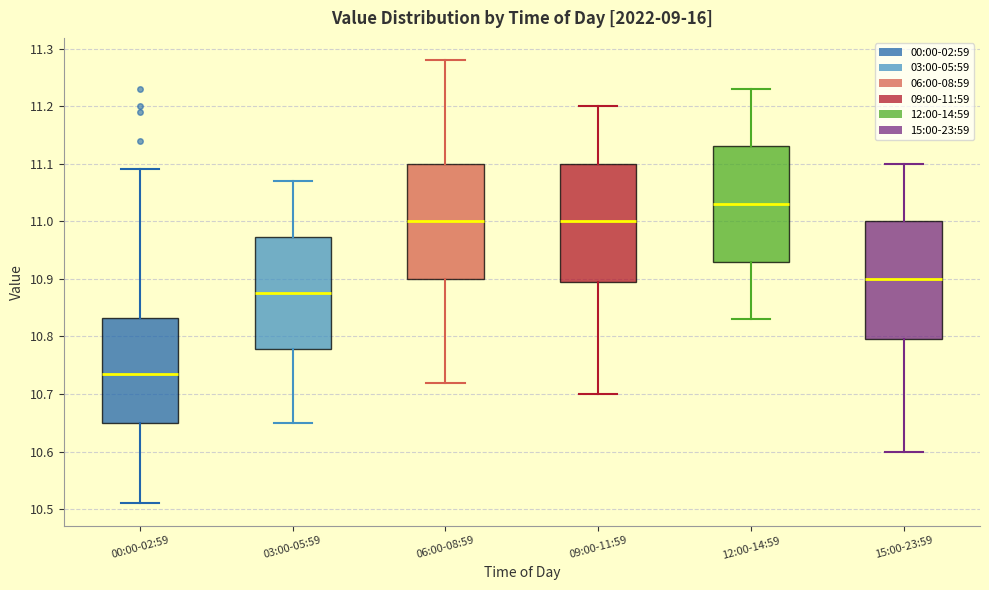

Reading left to right, transcribe this box plot: for each box, give where its median line is, the range the box spans, and where its two whiskers end, as read against the y-axis. The values are not printed on the chart, so give them approximately, as read against the axis.

00:00-02:59: median 10.74, box 10.65 to 10.83, whiskers 10.51 to 11.09
03:00-05:59: median 10.88, box 10.78 to 10.97, whiskers 10.65 to 11.07
06:00-08:59: median 11.00, box 10.90 to 11.10, whiskers 10.72 to 11.28
09:00-11:59: median 11.00, box 10.90 to 11.10, whiskers 10.70 to 11.20
12:00-14:59: median 11.03, box 10.93 to 11.13, whiskers 10.83 to 11.23
15:00-23:59: median 10.90, box 10.80 to 11.00, whiskers 10.60 to 11.10